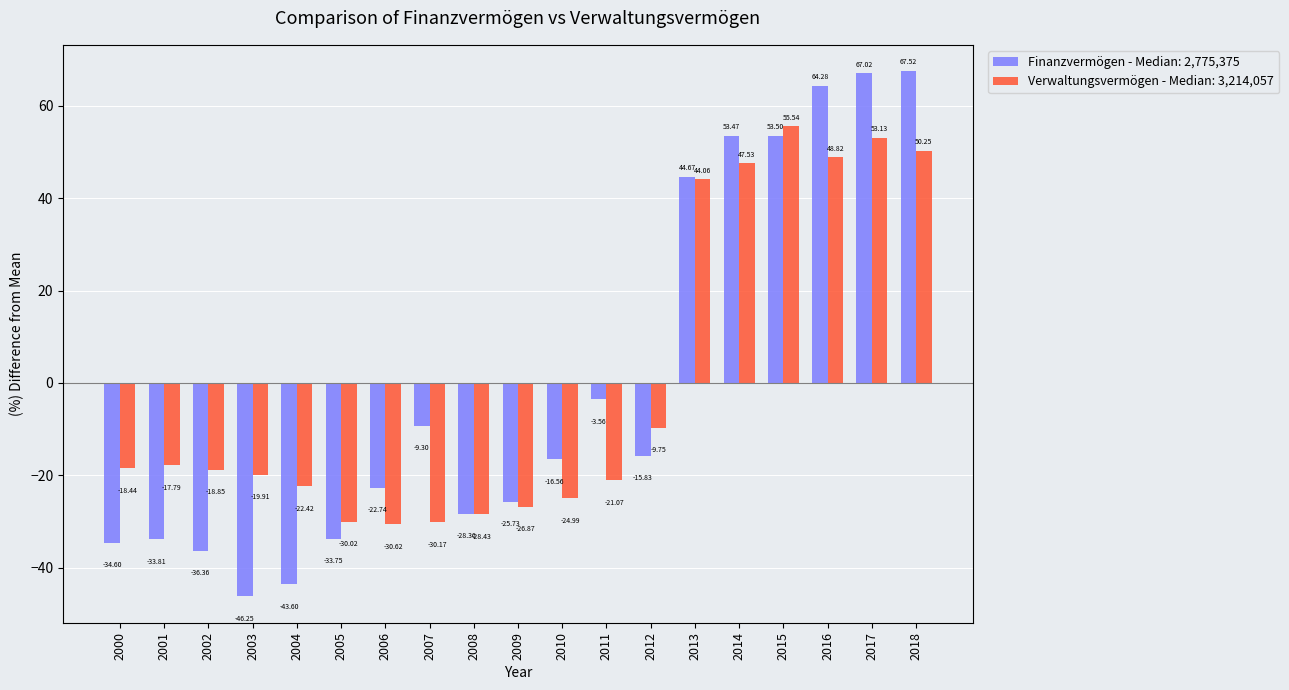

What is the difference between the Finanzvermögen - Median: 2,775,375 values at 2000 and 2017?

101.6